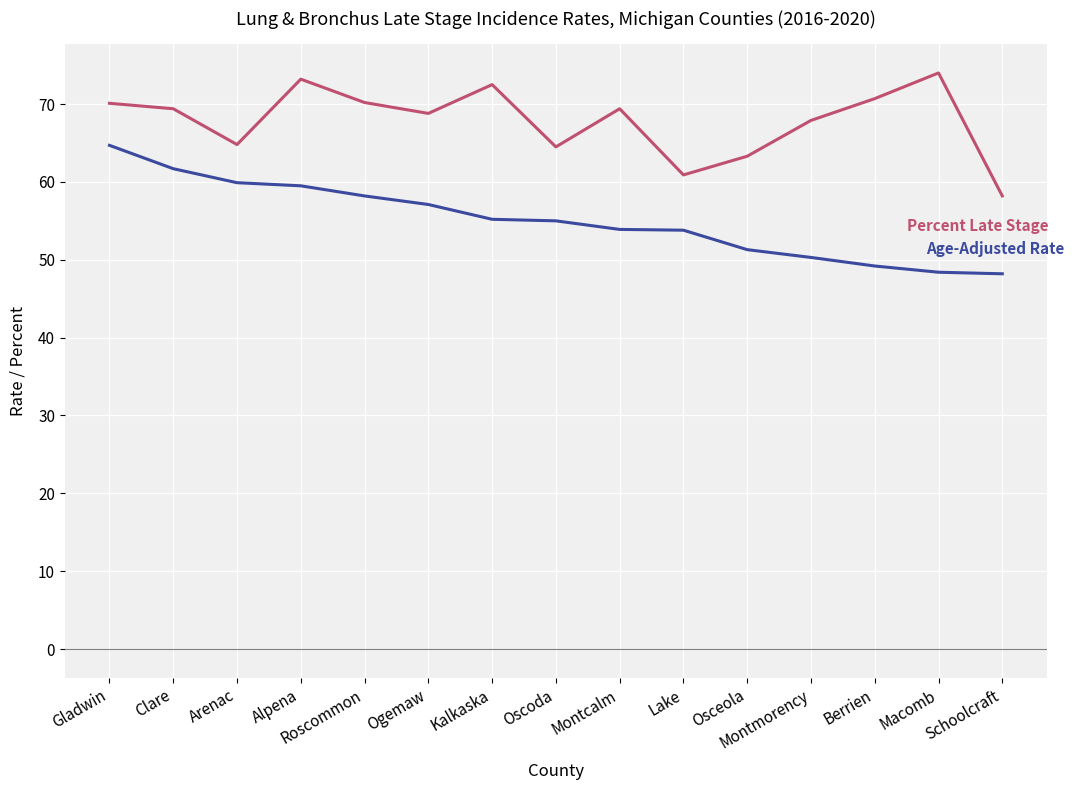

What is the spread (max minus min) of values at Osceola?

12.0